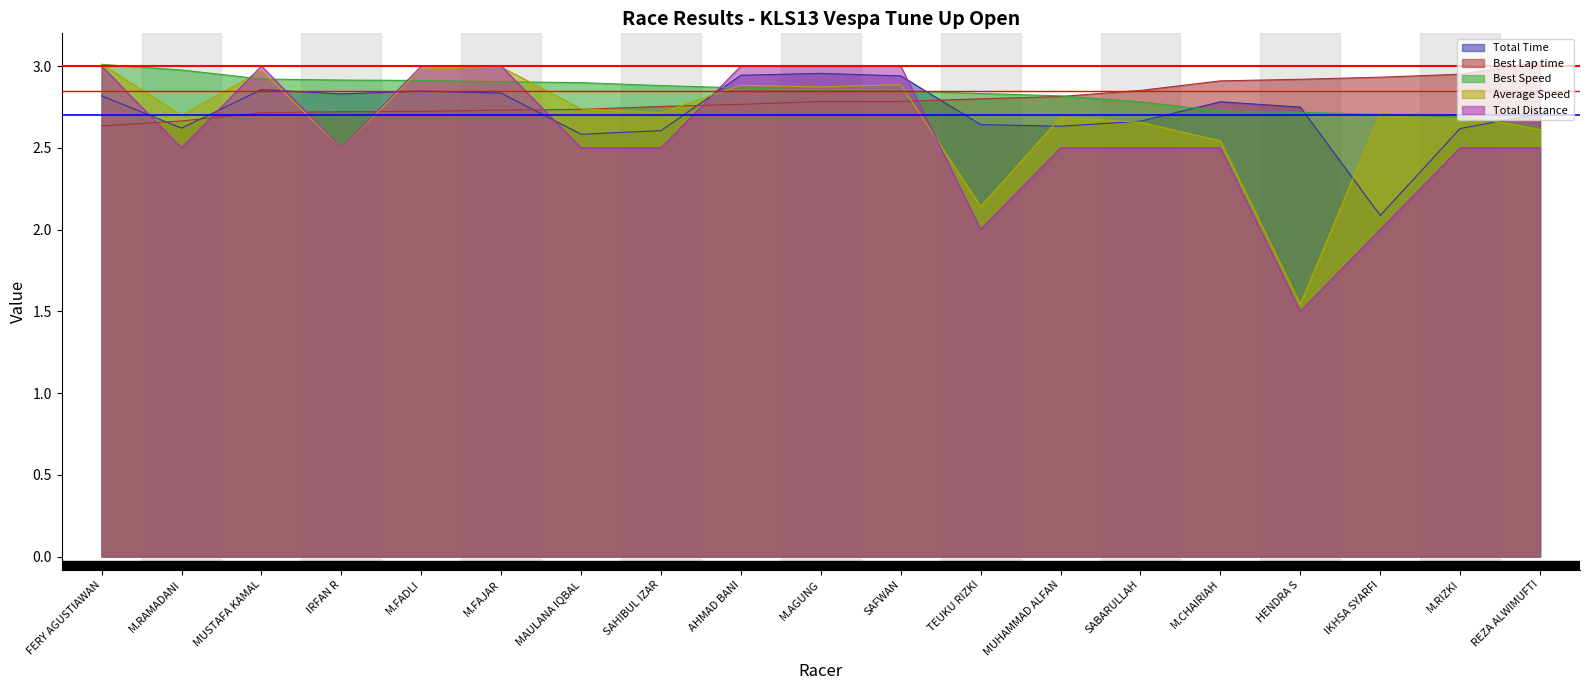

What are all the series names shown in the legend?

Total Time, Best Lap time, Best Speed, Average Speed, Total Distance